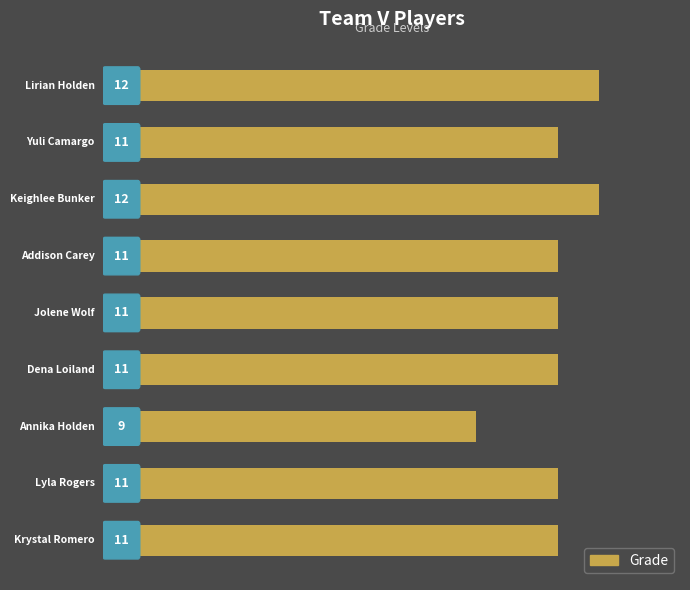

How many data points does each series have?

9